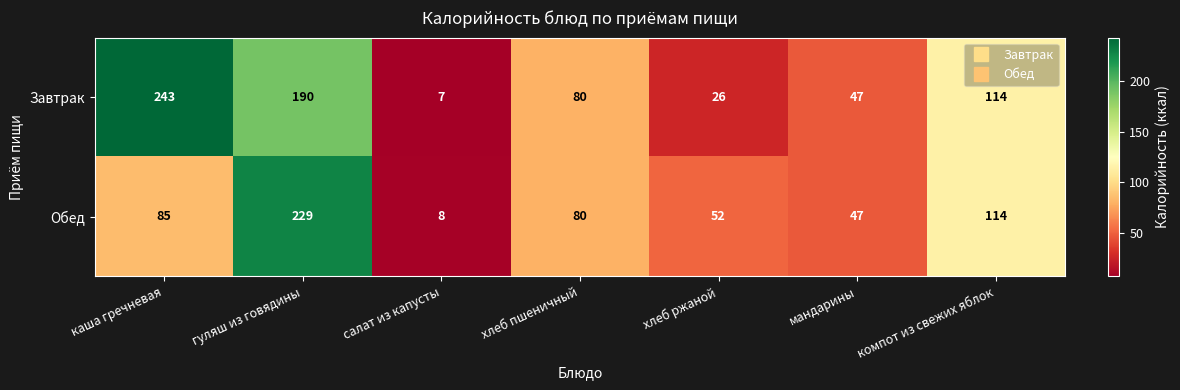

Where is Обед nearest to the value 118?

компот из свежих яблок